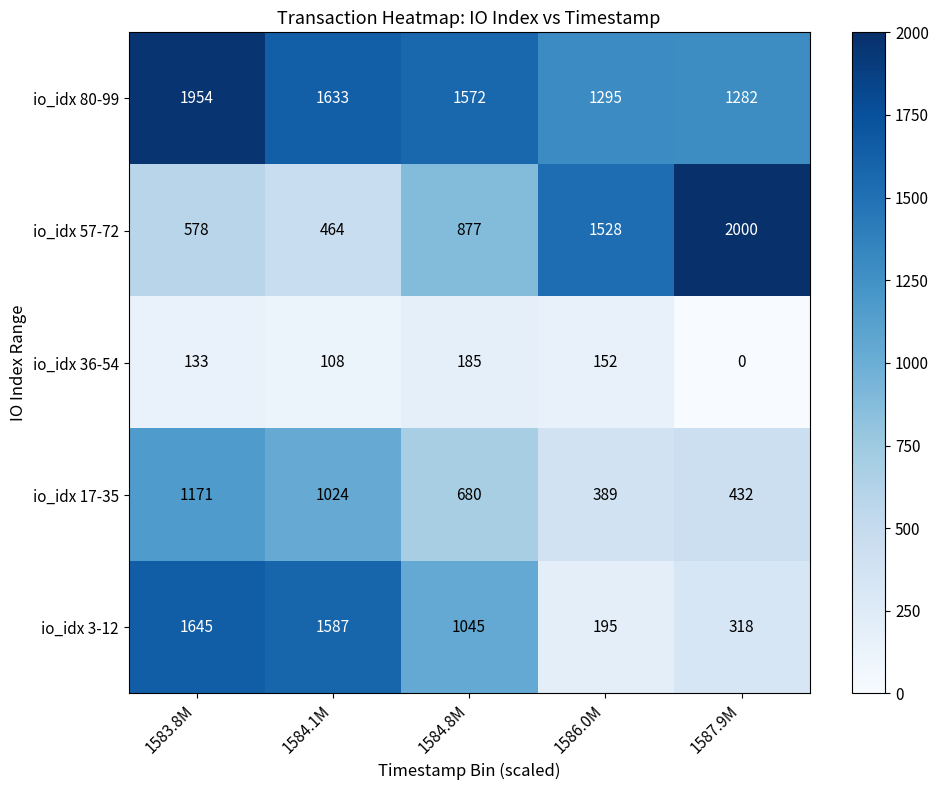

Which series has the largest total across all categories?

io_idx 80-99